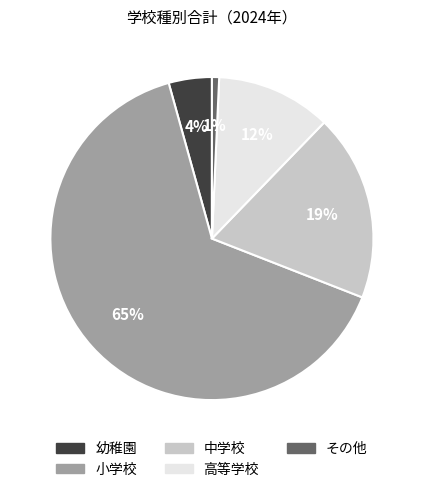

What is the smallest slice in the pie chart?

その他